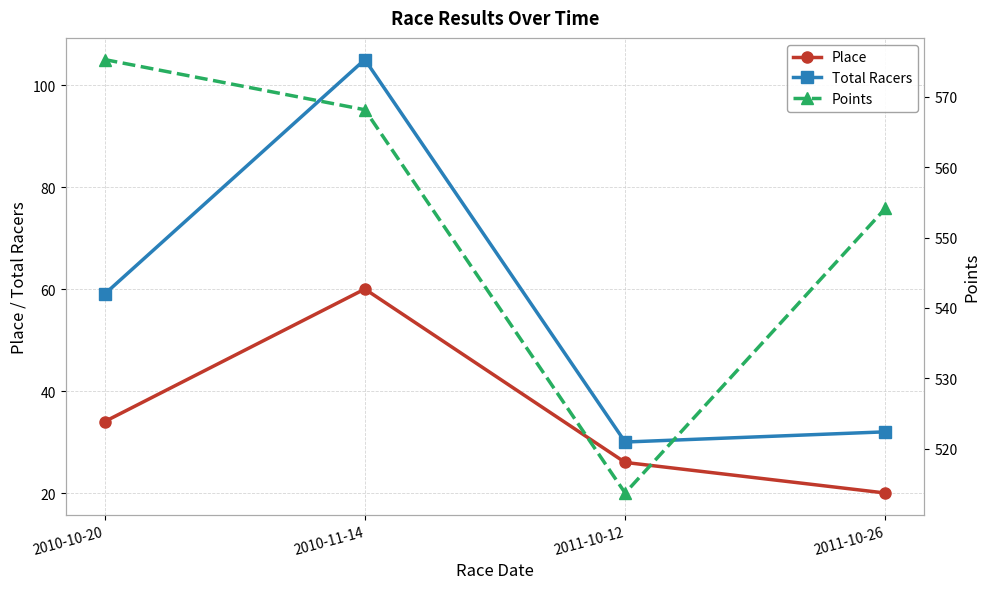

What is the sum of all Place values?

140